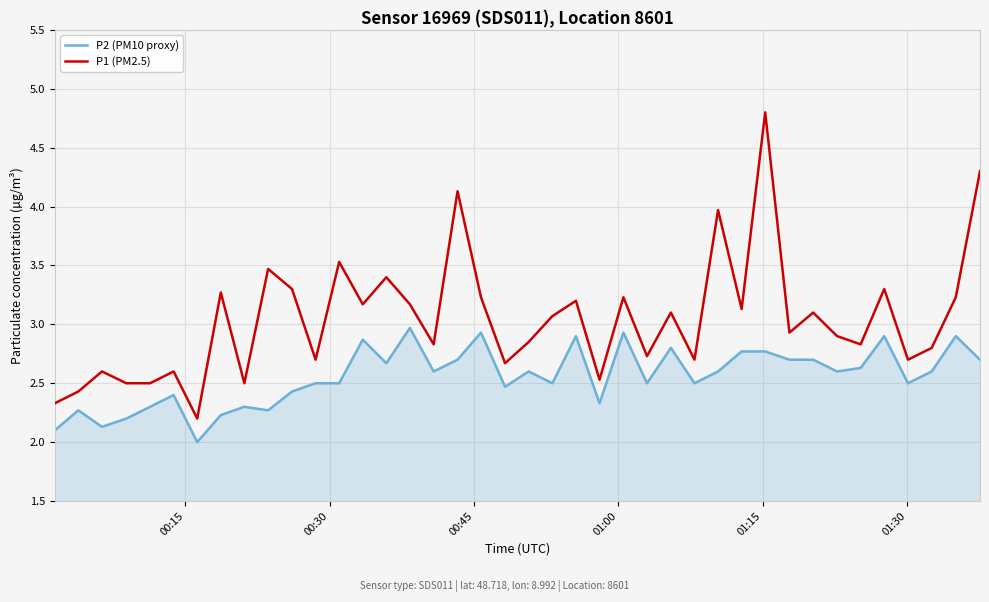

Which series has the largest total across all categories?

P1 (PM2.5)